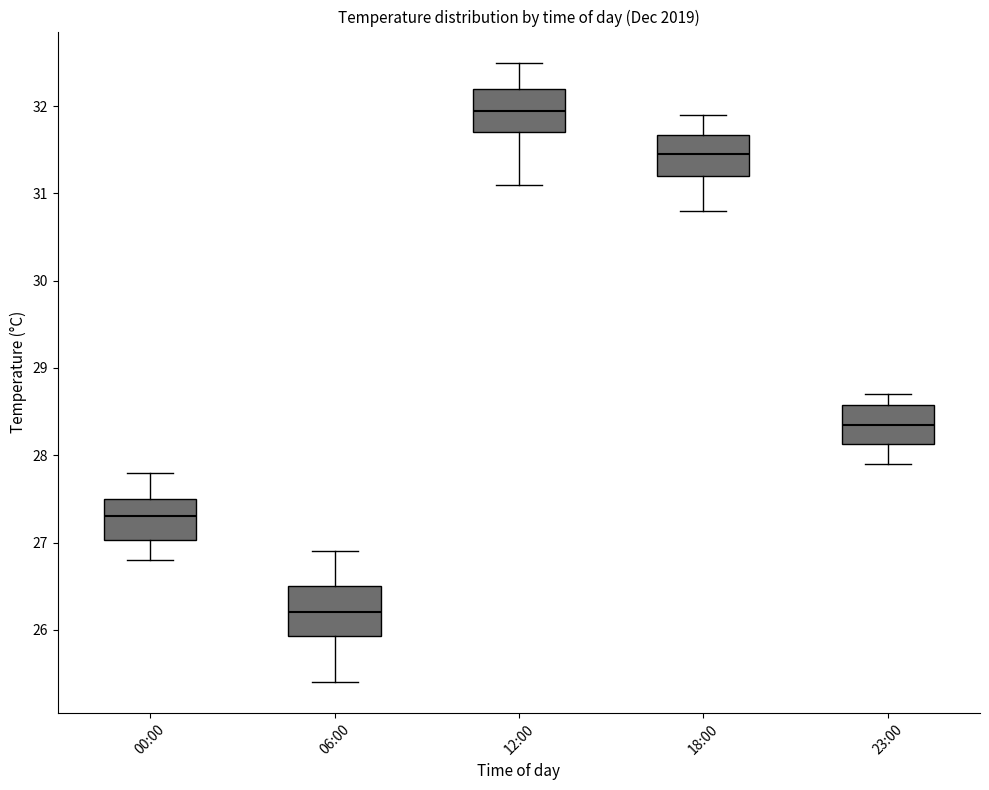

Which box has the highest median line?

12:00